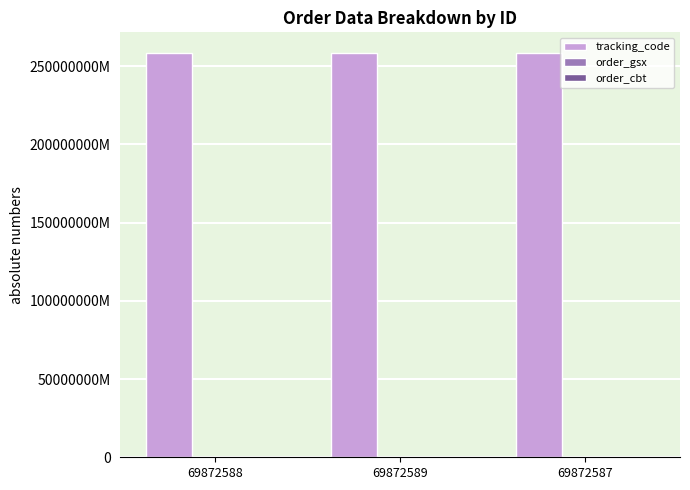

Which category has the lowest value across all series?

69872588